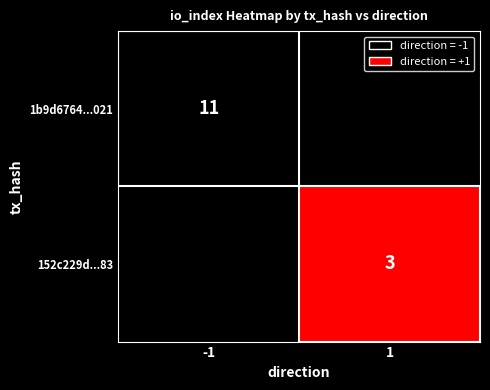

Reading left to right, list all the values displayed in this chart.

1b9d6764500b82393113a72c39c5c1373959021: direction=-1	io_index=11
152c229d91521b86e639c4421df92971d5a1e83: direction=1	io_index=3